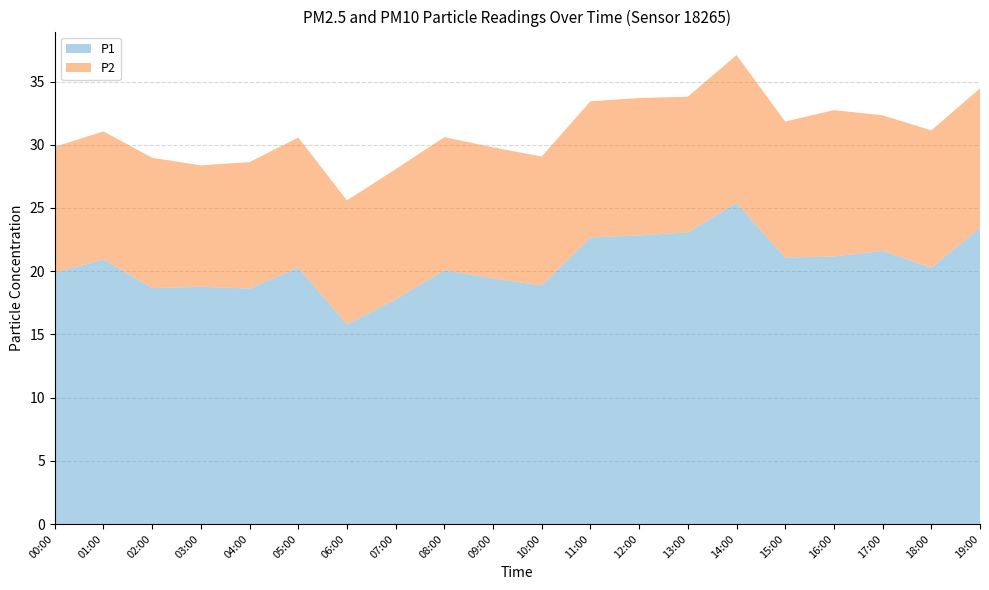

Reading left to right, what are all the values shown in this chart?

P1: 19.9	20.9	18.7	18.8	18.6	20.3	15.8	17.8	20.1	19.4	18.9	22.7	22.8	23.1	25.4	21.1	21.2	21.6	20.3	23.4
P2: 10.0	10.1	10.3	9.6	10.0	10.3	9.8	10.3	10.5	10.4	10.2	10.8	10.9	10.7	11.7	10.8	11.6	10.7	10.9	11.0